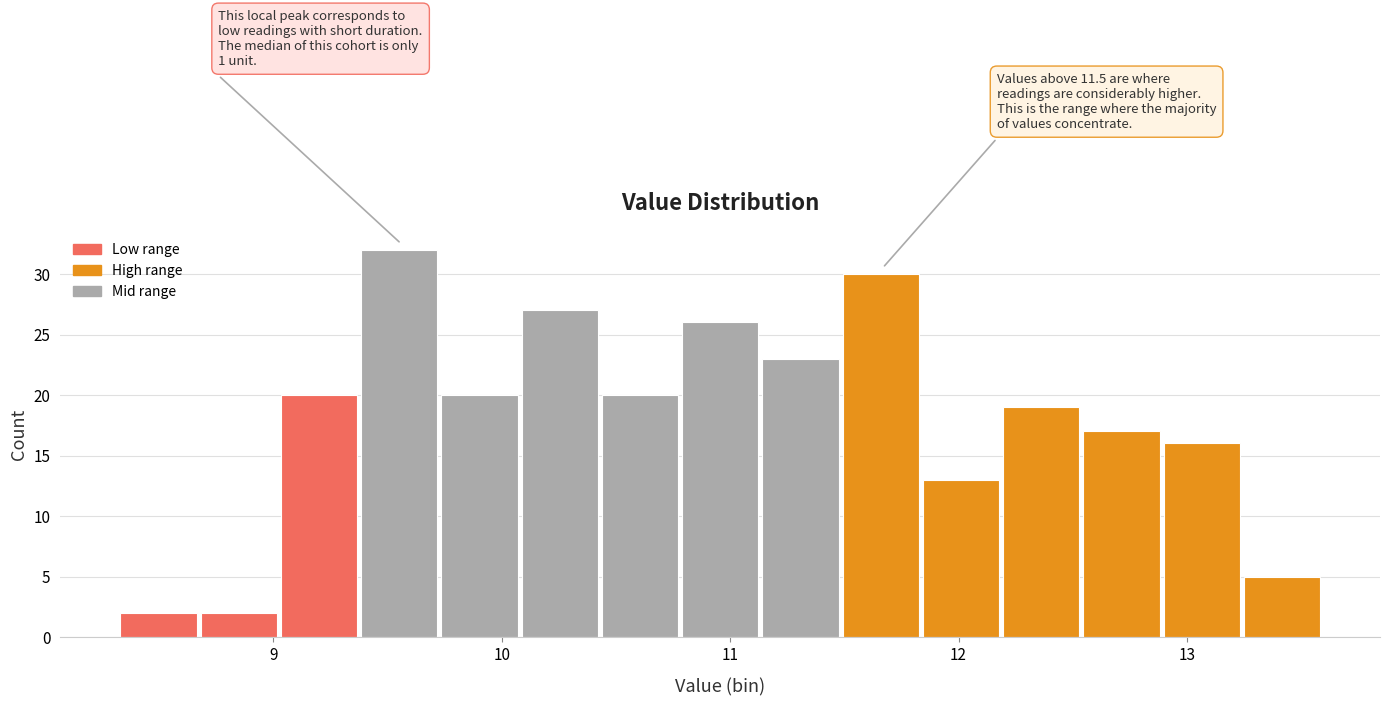

Read against the x-axis, roughly where is the centre of the tallest bar?

9.6